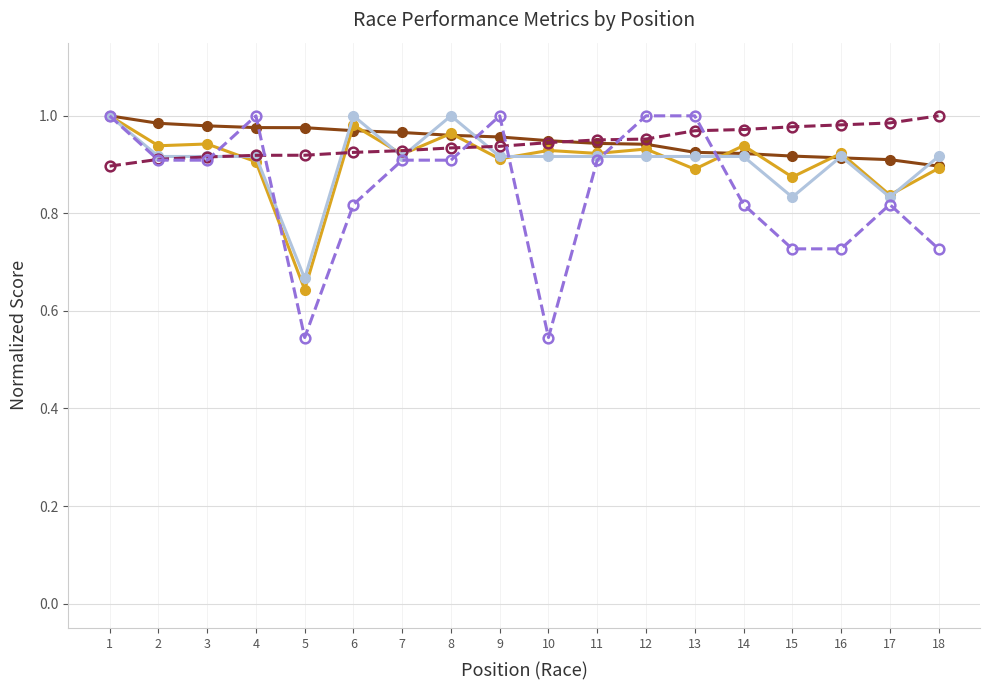

What is the total value across all series at 14?

4.6